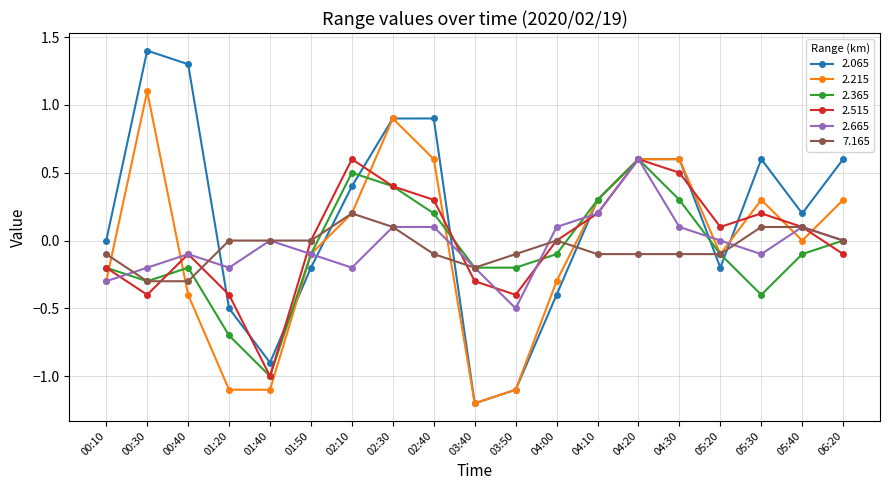

At which category does 2.365 reach its first local peak?

00:40